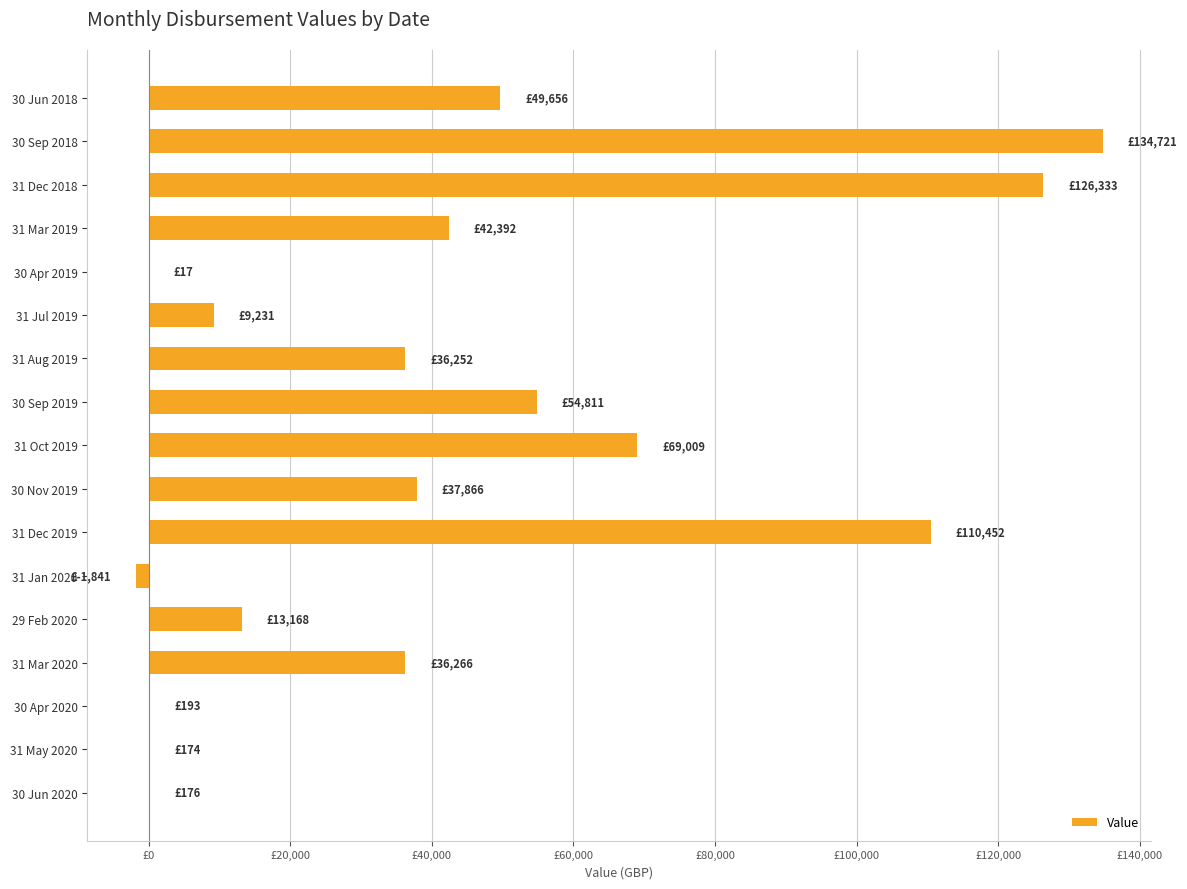

Are the bars horizontal?

Yes